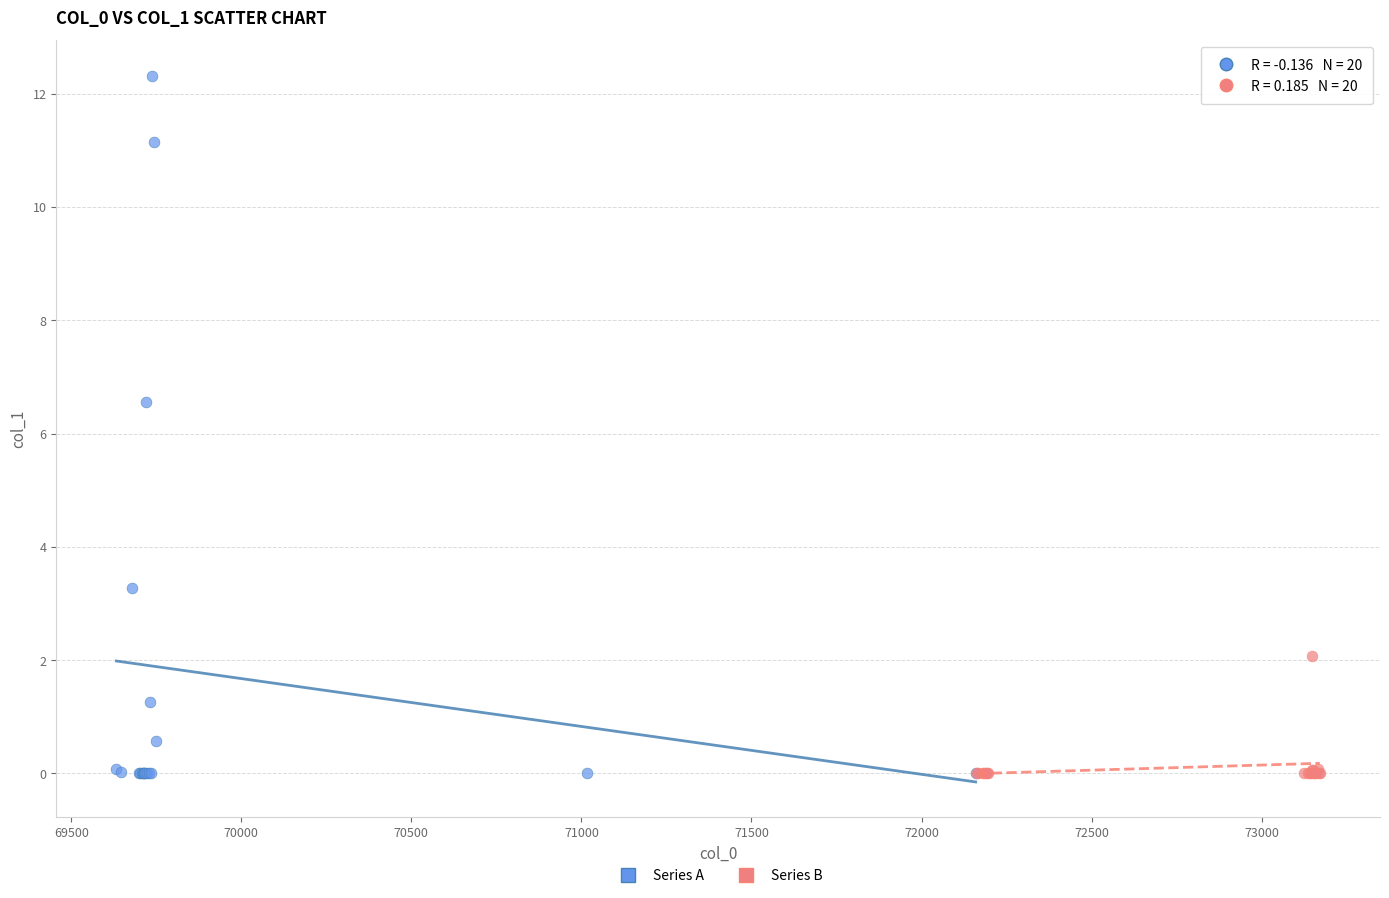

Which series reaches the maximum Y coordinate?

Series A